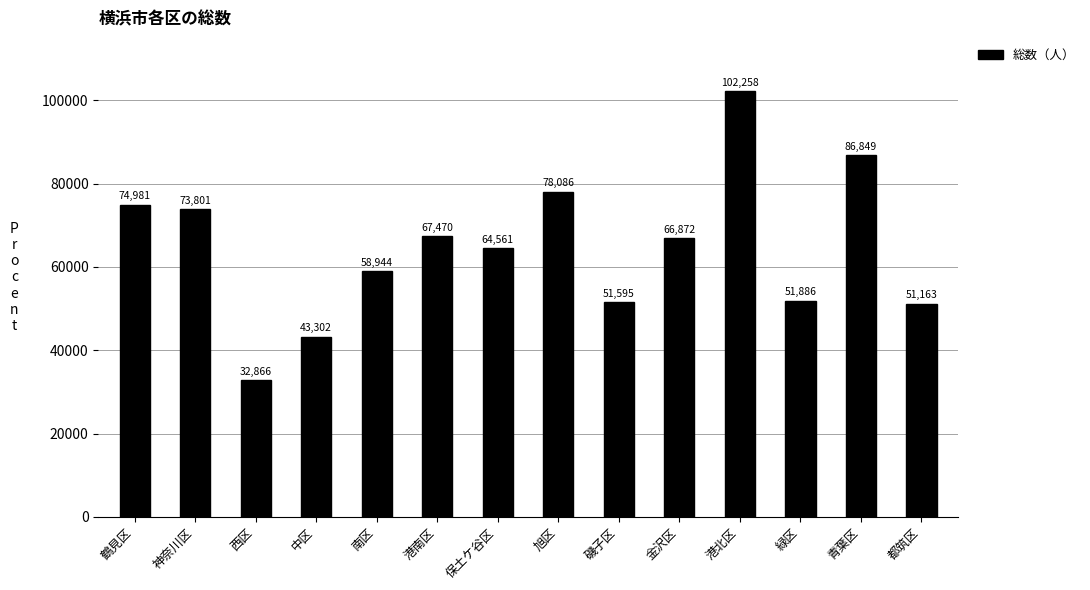

The chart shows a value of 79387 at 磯子区. True or false?

False